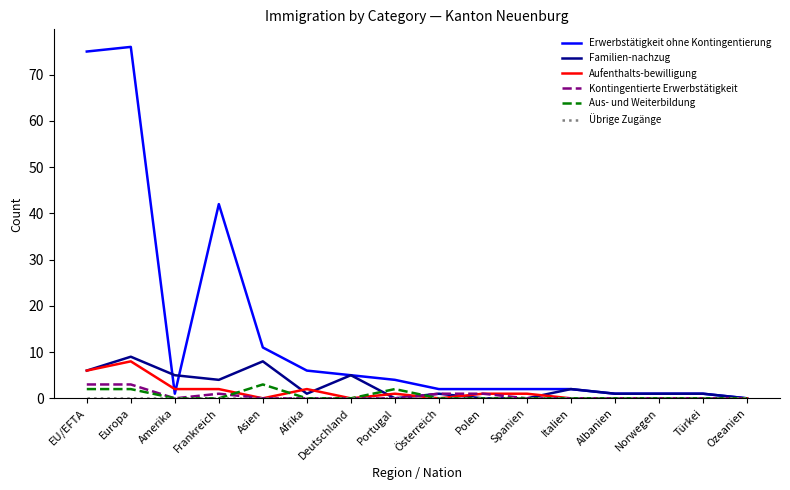

What is the sum of all Aus- und Weiterbildung values?

9